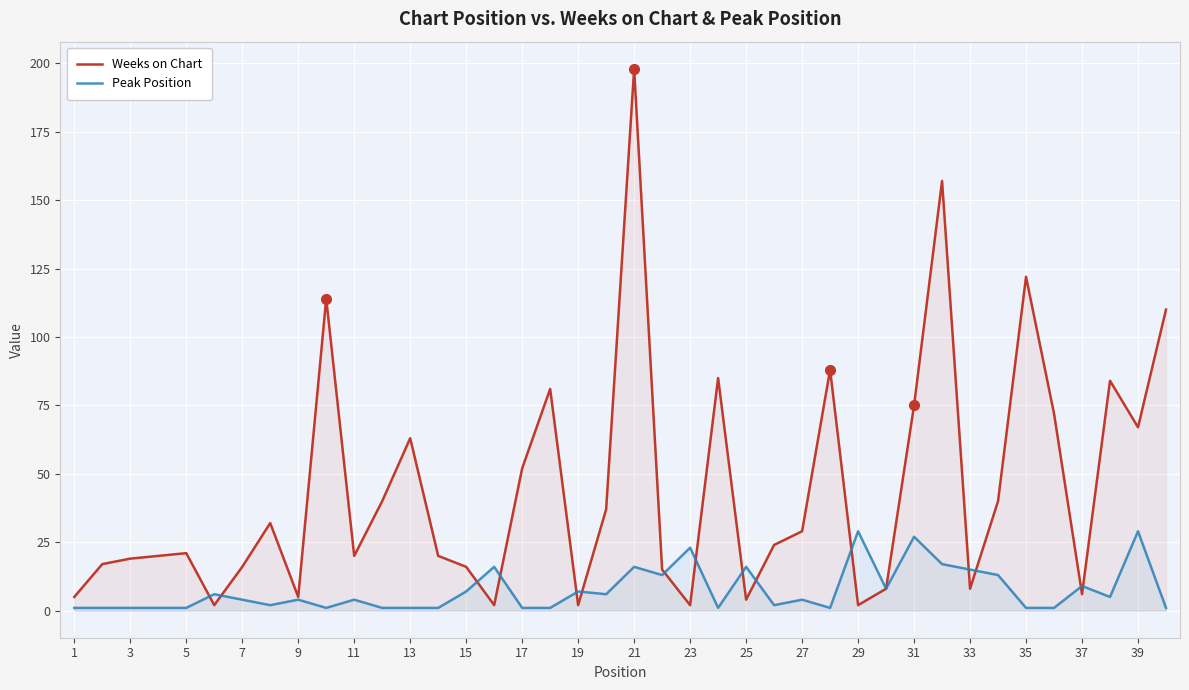

True or false: Weeks on Chart has more than 2 interior local peaks.

True